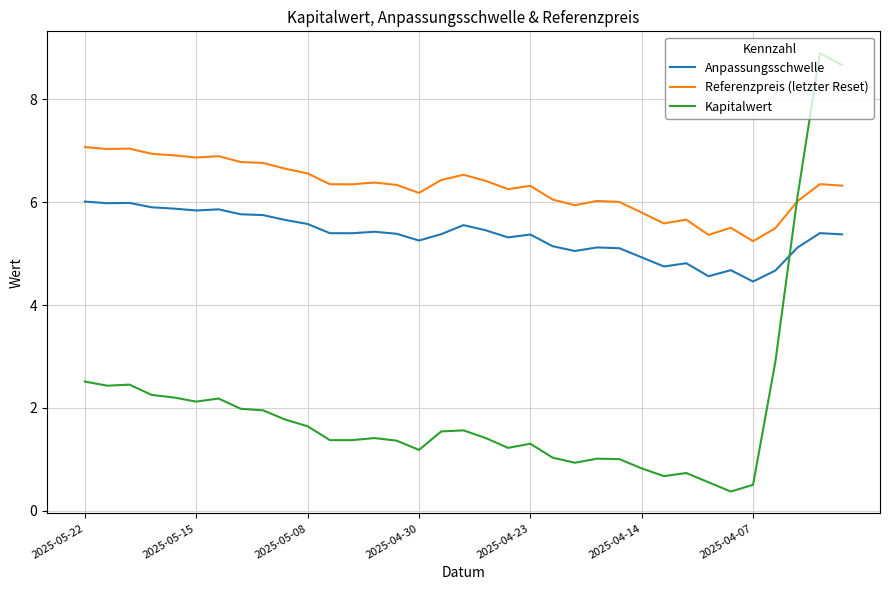

True or false: Referenzpreis (letzter Reset) and Anpassungsschwelle cross at least once.

False